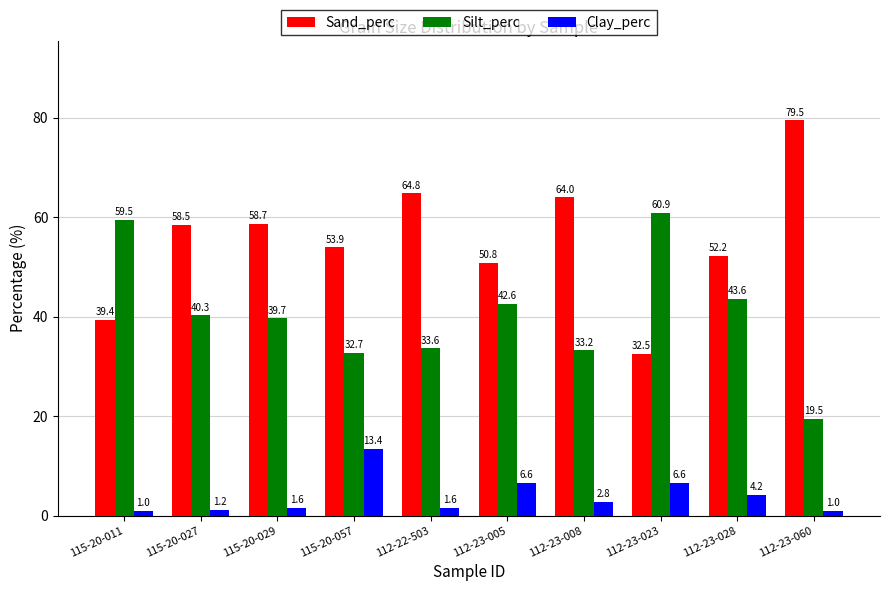

Reading left to right, list all the values displayed in this chart.

Sand_perc: 115-20-011=39.4	115-20-027=58.5	115-20-029=58.7	115-20-057=53.9	112-22-503=64.8	112-23-005=50.8	112-23-008=64.0	112-23-023=32.5	112-23-028=52.2	112-23-060=79.5
Silt_perc: 115-20-011=59.5	115-20-027=40.3	115-20-029=39.7	115-20-057=32.7	112-22-503=33.6	112-23-005=42.6	112-23-008=33.2	112-23-023=60.9	112-23-028=43.6	112-23-060=19.5
Clay_perc: 115-20-011=1.0	115-20-027=1.2	115-20-029=1.6	115-20-057=13.4	112-22-503=1.6	112-23-005=6.6	112-23-008=2.8	112-23-023=6.6	112-23-028=4.2	112-23-060=1.0